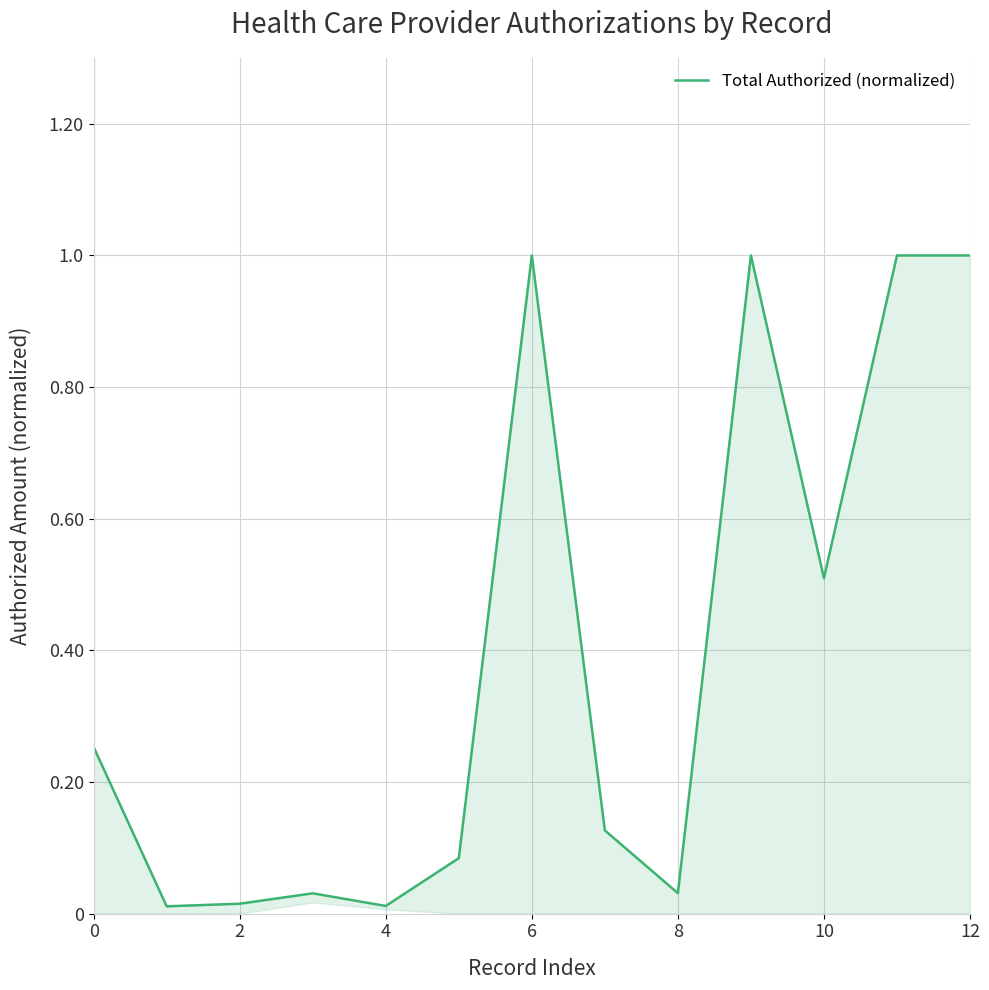

The chart shows a value of 0.0 at 2. True or false?

True